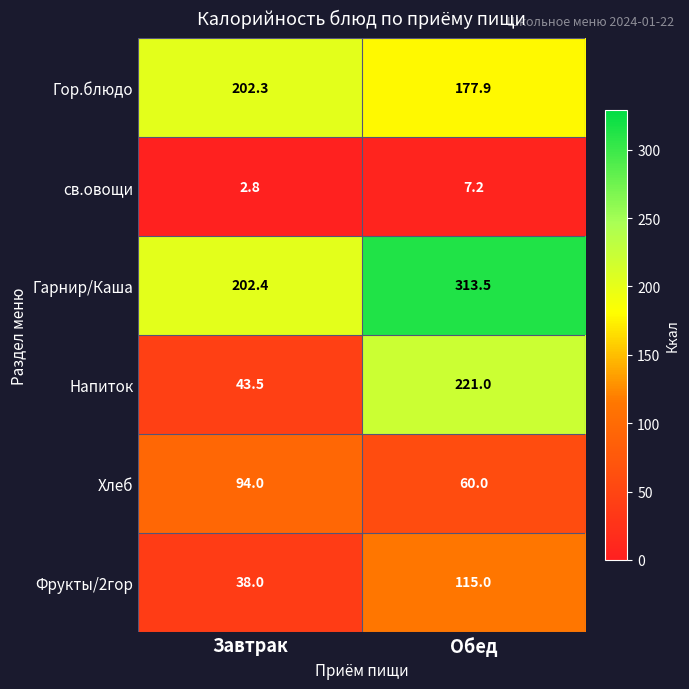

Read the Напиток value at Обед.

221.0